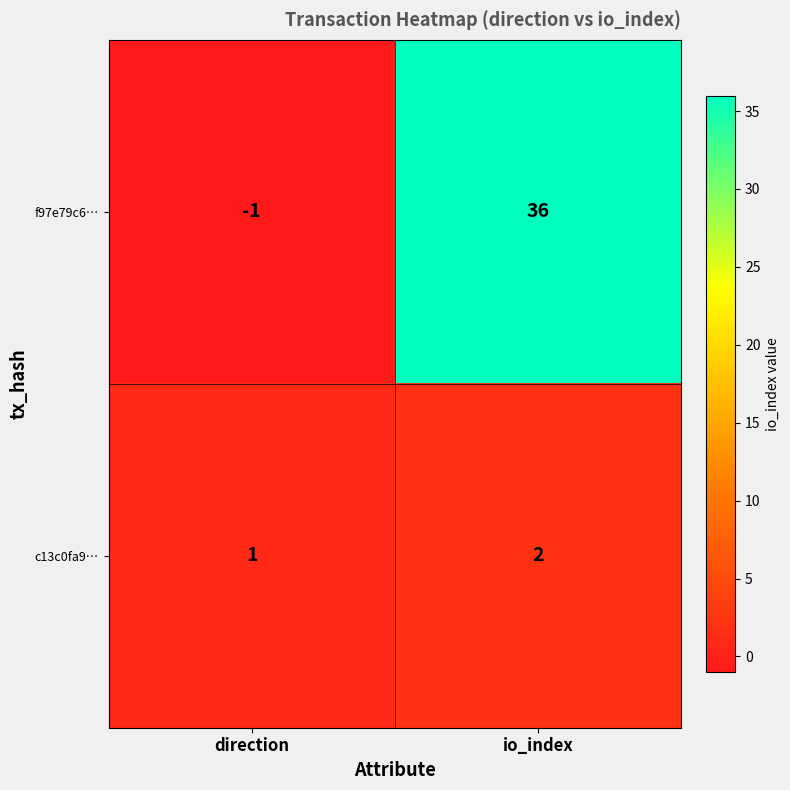

At which category is the sum across all series the highest?

io_index